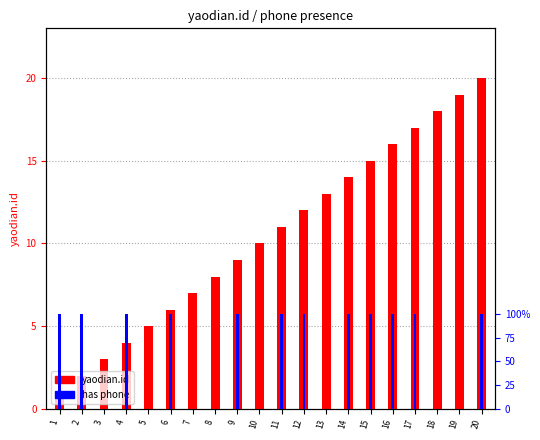

How many groups of bars are there?

20